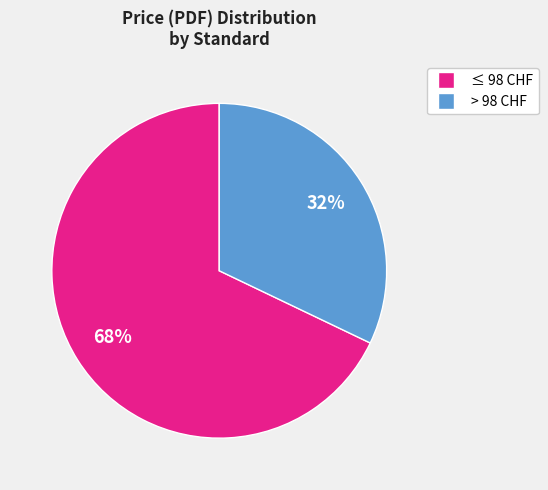

To the nearest percent, what is the average slice percentage?

50%